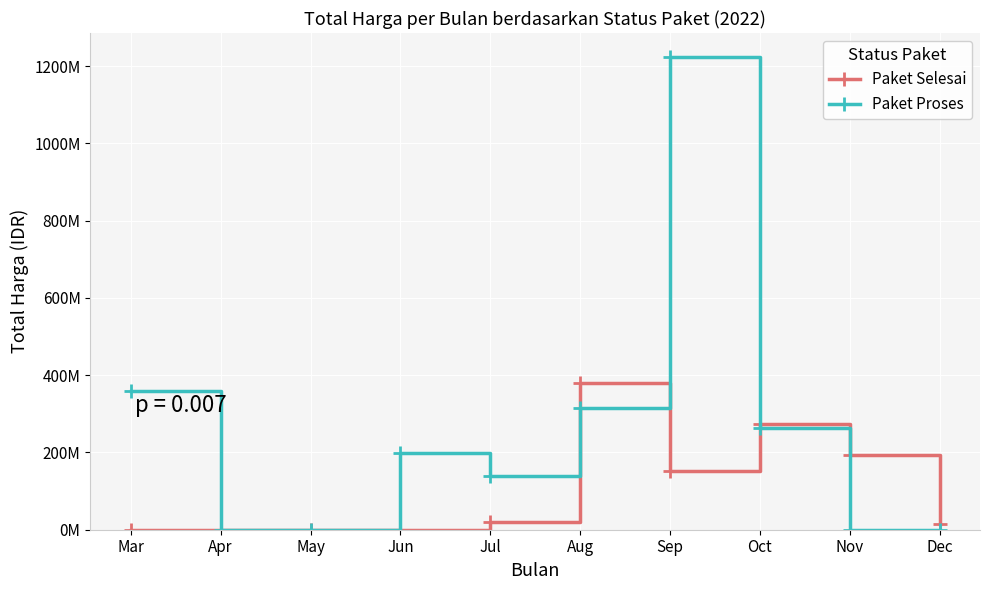

Reading left to right, extract all data points from this chart.

Paket Selesai: Mar=0	Apr=0	May=0	Jun=0	Jul=19950000	Aug=379075000	Sep=152477000	Oct=274778000	Nov=193538000	Dec=14750000
Paket Proses: Mar=359500000	Apr=0	May=0	Jun=199200000	Jul=139800000	Aug=314121780	Sep=1224682000	Oct=262118150	Nov=0	Dec=0